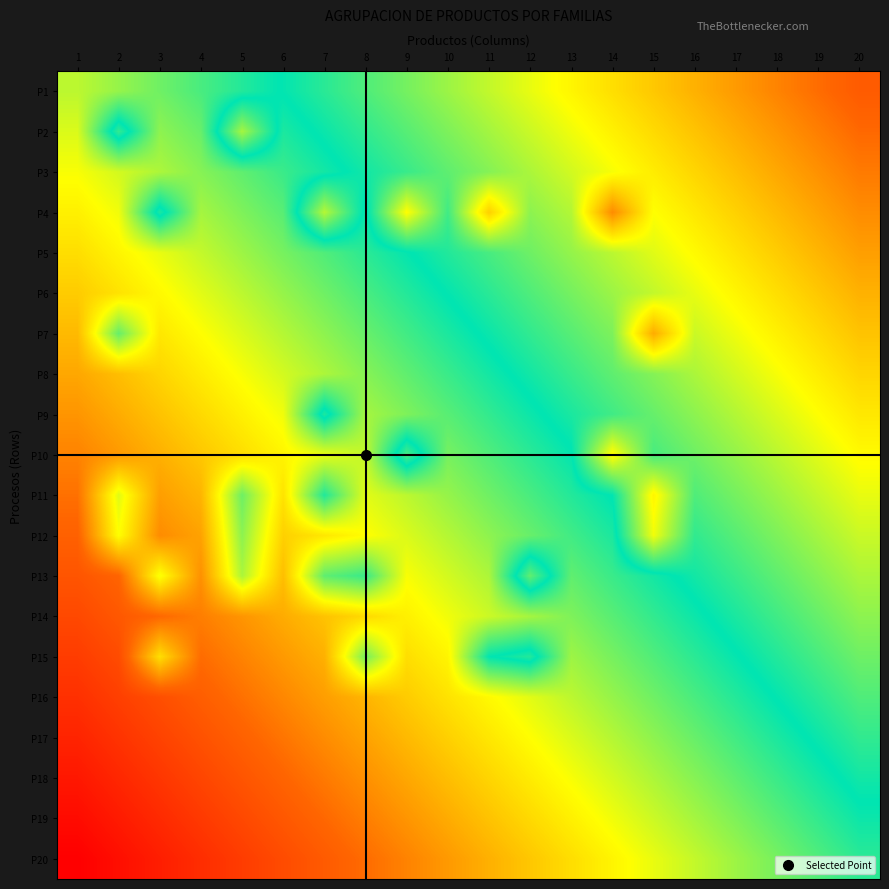

Reading left to right, extract all data points from this chart.

P1: 1=0.4	2=0.4	3=0.4	4=0.5	5=0.5	6=0.5	7=0.5	8=0.6	9=0.6	10=0.6	11=0.6	12=0.7	13=0.7	14=0.7	15=0.7	16=0.8	17=0.8	18=0.8	19=0.8	20=0.8
P2: 1=0.4	2=0.5	3=0.4	4=0.4	5=0.6	6=0.5	7=0.5	8=0.5	9=0.6	10=0.6	11=0.6	12=0.6	13=0.7	14=0.7	15=0.7	16=0.7	17=0.8	18=0.8	19=0.8	20=0.8
P3: 1=0.3	2=0.4	3=0.4	4=0.4	5=0.4	6=0.5	7=0.5	8=0.5	9=0.5	10=0.6	11=0.6	12=0.6	13=0.6	14=0.7	15=0.7	16=0.7	17=0.7	18=0.8	19=0.8	20=0.8
P4: 1=0.3	2=0.3	3=0.5	4=0.4	5=0.4	6=0.4	7=0.6	8=0.5	9=0.7	10=0.5	11=0.7	12=0.6	13=0.6	14=0.8	15=0.7	16=0.7	17=0.7	18=0.7	19=0.8	20=0.8
P5: 1=0.3	2=0.3	3=0.3	4=0.4	5=0.4	6=0.4	7=0.4	8=0.5	9=0.5	10=0.5	11=0.5	12=0.6	13=0.6	14=0.6	15=0.6	16=0.7	17=0.7	18=0.7	19=0.7	20=0.8
P6: 1=0.3	2=0.3	3=0.3	4=0.4	5=0.4	6=0.4	7=0.4	8=0.5	9=0.5	10=0.5	11=0.5	12=0.6	13=0.6	14=0.6	15=0.6	16=0.7	17=0.7	18=0.7	19=0.7	20=0.8
P7: 1=0.3	2=0.4	3=0.3	4=0.3	5=0.4	6=0.4	7=0.4	8=0.4	9=0.5	10=0.5	11=0.5	12=0.5	13=0.6	14=0.6	15=0.8	16=0.6	17=0.7	18=0.7	19=0.7	20=0.7
P8: 1=0.2	2=0.3	3=0.3	4=0.3	5=0.3	6=0.4	7=0.4	8=0.4	9=0.4	10=0.5	11=0.5	12=0.5	13=0.5	14=0.6	15=0.6	16=0.6	17=0.6	18=0.7	19=0.7	20=0.7
P9: 1=0.2	2=0.2	3=0.3	4=0.3	5=0.3	6=0.3	7=0.5	8=0.4	9=0.4	10=0.4	11=0.5	12=0.5	13=0.5	14=0.5	15=0.6	16=0.6	17=0.6	18=0.6	19=0.7	20=0.7
P10: 1=0.2	2=0.2	3=0.2	4=0.3	5=0.3	6=0.3	7=0.3	8=0.4	9=0.5	10=0.4	11=0.4	12=0.5	13=0.5	14=0.7	15=0.5	16=0.6	17=0.6	18=0.6	19=0.6	20=0.7
P11: 1=0.2	2=0.4	3=0.2	4=0.3	5=0.4	6=0.3	7=0.5	8=0.4	9=0.4	10=0.4	11=0.4	12=0.5	13=0.5	14=0.5	15=0.7	16=0.6	17=0.6	18=0.6	19=0.6	20=0.7
P12: 1=0.2	2=0.3	3=0.2	4=0.2	5=0.4	6=0.3	7=0.3	8=0.3	9=0.4	10=0.4	11=0.4	12=0.4	13=0.5	14=0.5	15=0.7	16=0.5	17=0.6	18=0.6	19=0.6	20=0.6
P13: 1=0.1	2=0.2	3=0.3	4=0.2	5=0.4	6=0.3	7=0.4	8=0.5	9=0.3	10=0.4	11=0.4	12=0.6	13=0.4	14=0.5	15=0.5	16=0.5	17=0.5	18=0.6	19=0.6	20=0.6
P14: 1=0.1	2=0.1	3=0.2	4=0.2	5=0.2	6=0.2	7=0.3	8=0.3	9=0.3	10=0.3	11=0.4	12=0.4	13=0.4	14=0.4	15=0.5	16=0.5	17=0.5	18=0.5	19=0.6	20=0.6
P15: 1=0.1	2=0.1	3=0.3	4=0.2	5=0.2	6=0.2	7=0.2	8=0.4	9=0.3	10=0.3	11=0.5	12=0.5	13=0.4	14=0.4	15=0.4	16=0.5	17=0.5	18=0.5	19=0.5	20=0.6
P16: 1=0.1	2=0.1	3=0.1	4=0.2	5=0.2	6=0.2	7=0.2	8=0.3	9=0.3	10=0.3	11=0.3	12=0.4	13=0.4	14=0.4	15=0.4	16=0.5	17=0.5	18=0.5	19=0.5	20=0.6
P17: 1=0.1	2=0.1	3=0.1	4=0.1	5=0.2	6=0.2	7=0.2	8=0.2	9=0.3	10=0.3	11=0.3	12=0.3	13=0.4	14=0.4	15=0.4	16=0.4	17=0.5	18=0.5	19=0.5	20=0.5
P18: 1=0.0	2=0.1	3=0.1	4=0.1	5=0.1	6=0.2	7=0.2	8=0.2	9=0.2	10=0.3	11=0.3	12=0.3	13=0.3	14=0.4	15=0.4	16=0.4	17=0.4	18=0.5	19=0.5	20=0.5
P19: 1=0.0	2=0.0	3=0.1	4=0.1	5=0.1	6=0.1	7=0.2	8=0.2	9=0.2	10=0.2	11=0.3	12=0.3	13=0.3	14=0.3	15=0.4	16=0.4	17=0.4	18=0.4	19=0.5	20=0.5
P20: 1=0.0	2=0.0	3=0.0	4=0.1	5=0.1	6=0.1	7=0.1	8=0.2	9=0.2	10=0.2	11=0.2	12=0.3	13=0.3	14=0.3	15=0.3	16=0.4	17=0.4	18=0.4	19=0.4	20=0.5